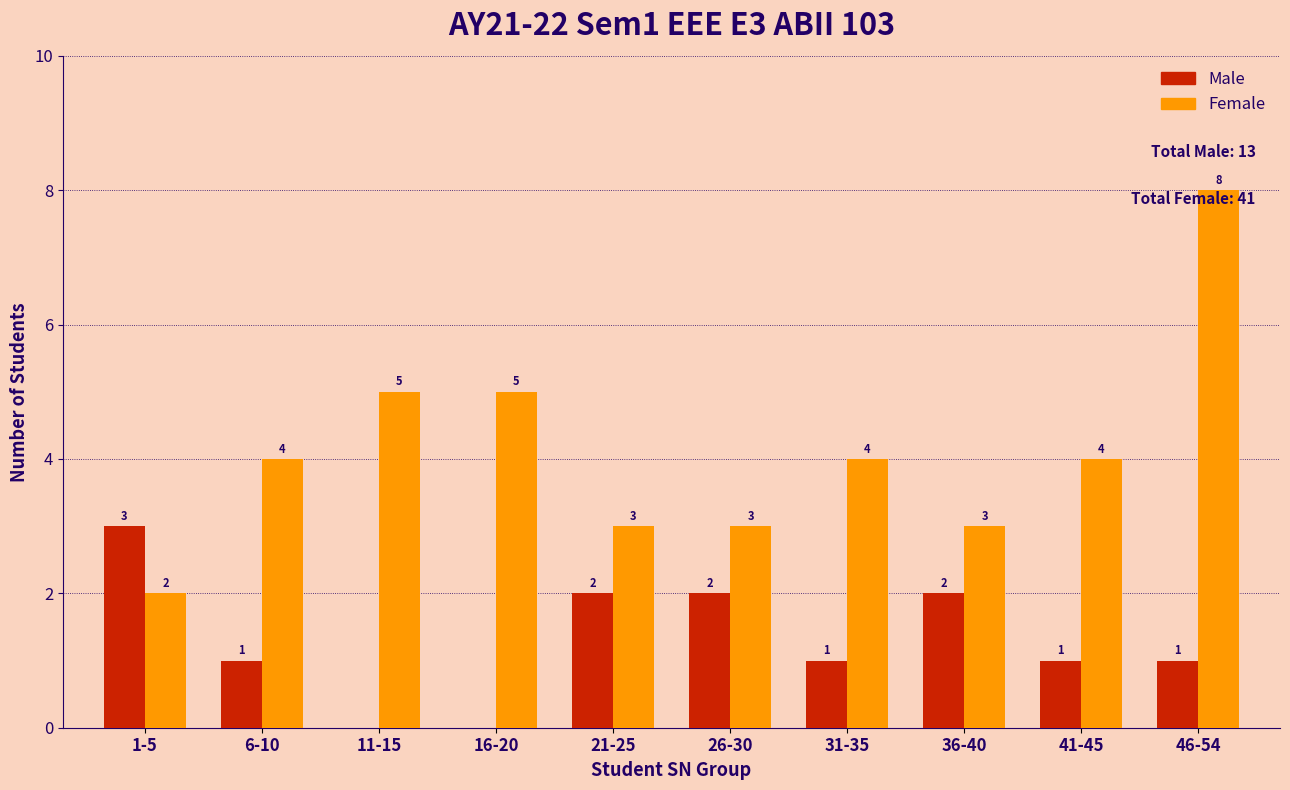

Where does the Male series first go above 1?

1-5